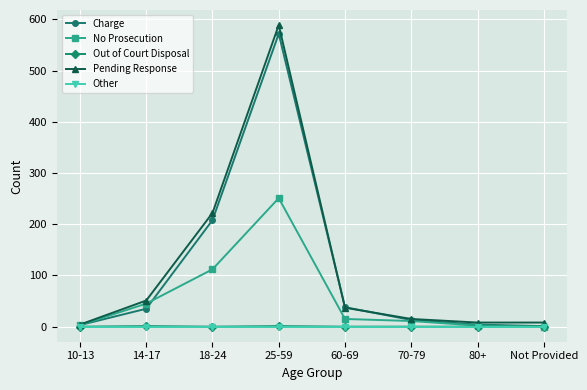

At how many categories does at least one series exceed 256?

1